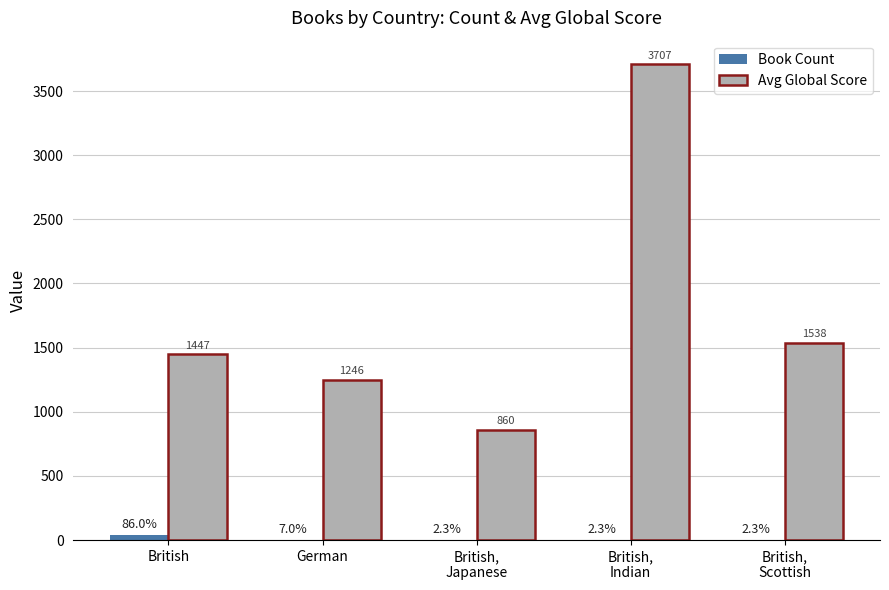

Does the chart contain stacked bars?

No